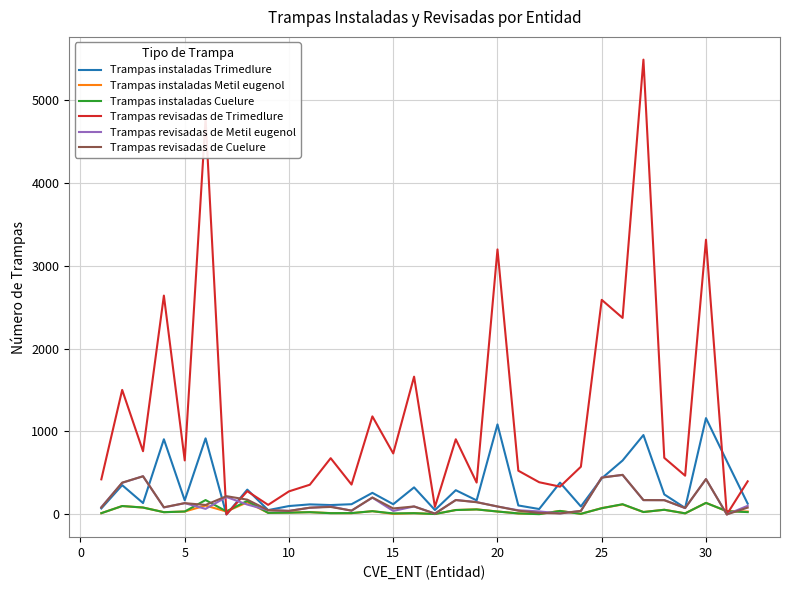

Which series has the largest range (max minus min)?

Trampas revisadas de Trimedlure